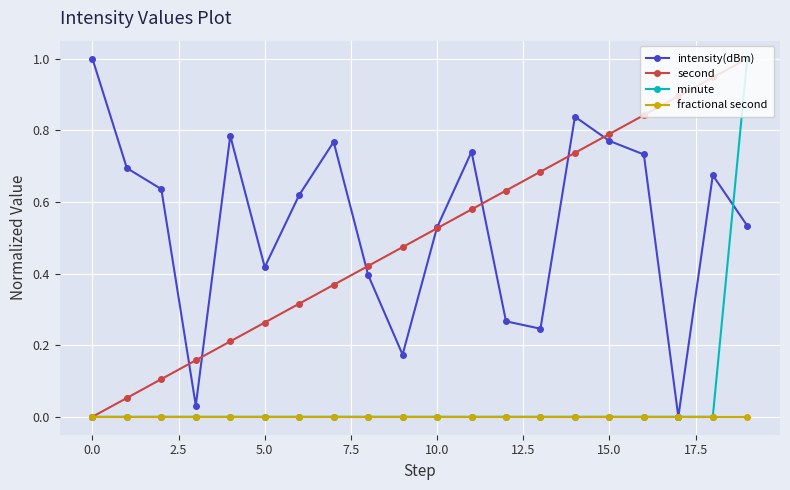

What is the greatest value displayed?

1.0